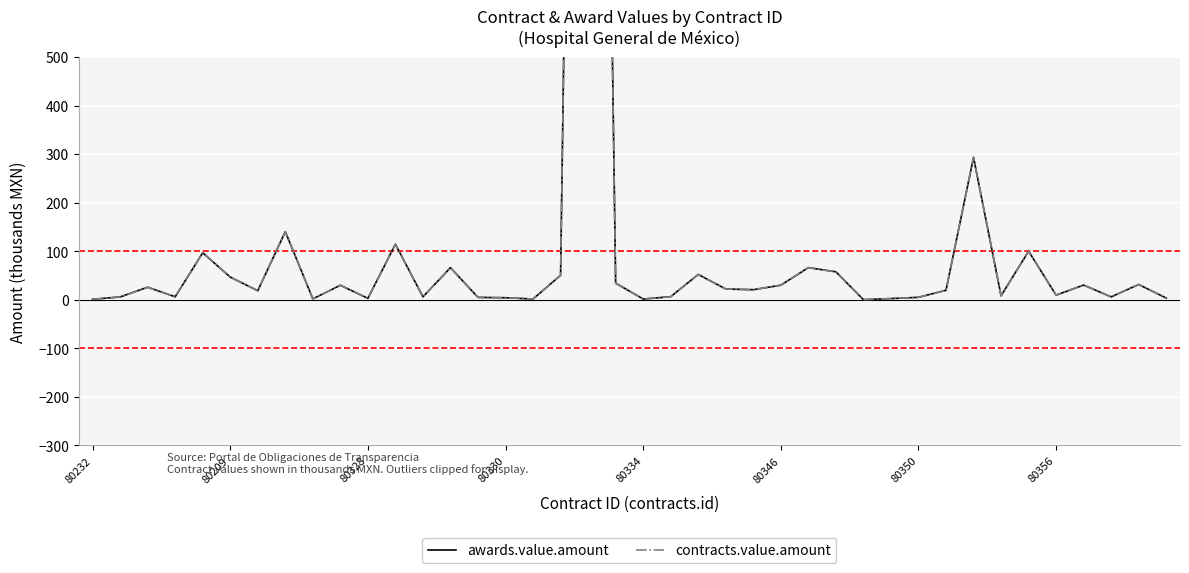

True or false: contracts.value.amount and awards.value.amount cross at least once.

False